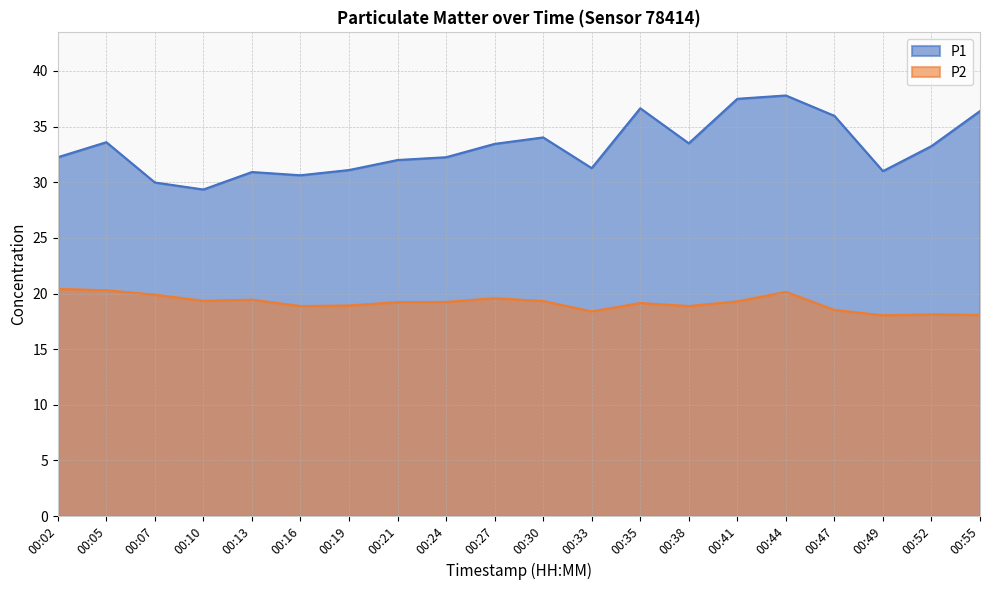

What is the difference between the P2 values at 00:13 and 00:07?

0.4